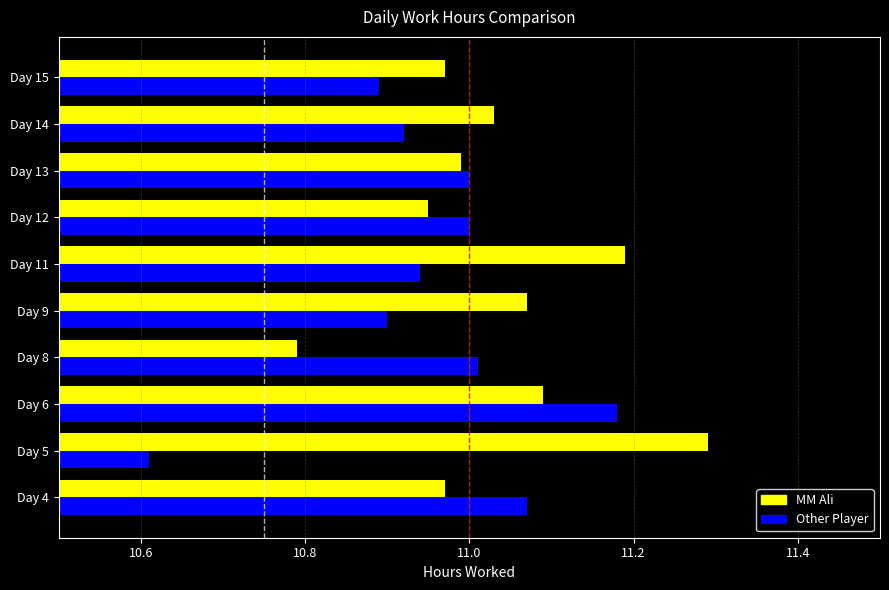

What is the difference between the maximum and second lowest values in the MM Ali series?

0.3